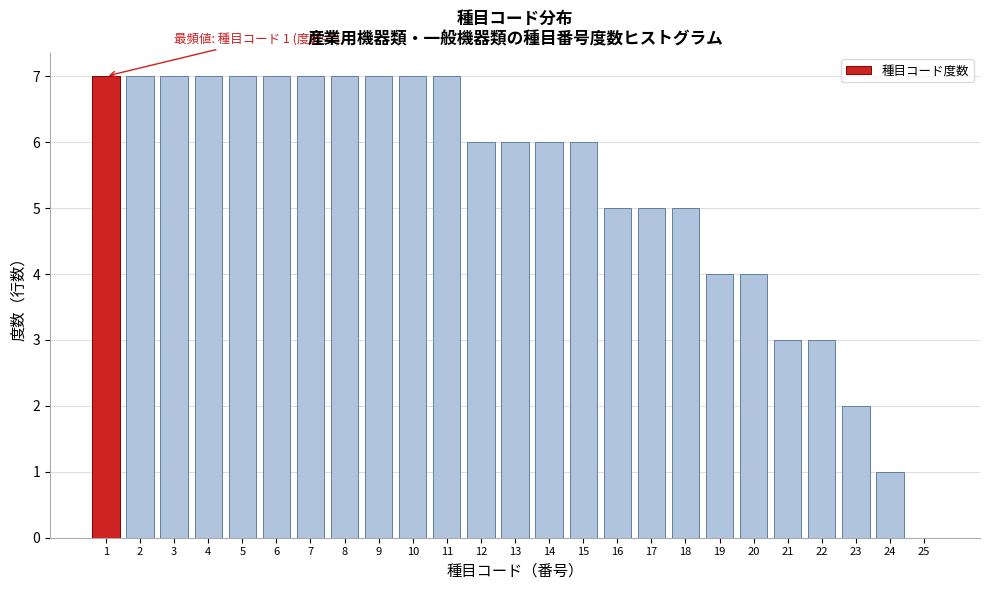

Reading left to right, extract all data points from this chart.

1=7	2=7	3=7	4=7	5=7	6=7	7=7	8=7	9=7	10=7	11=7	12=6	13=6	14=6	15=6	16=5	17=5	18=5	19=4	20=4	21=3	22=3	23=2	24=1	25=0